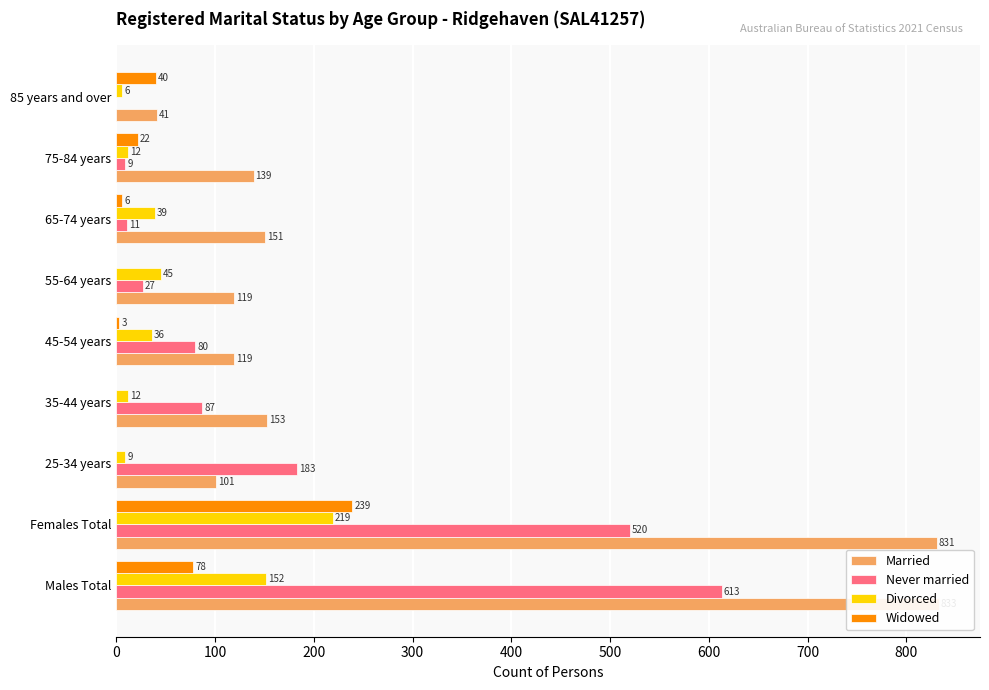

Count the number of categories in the chart.

9